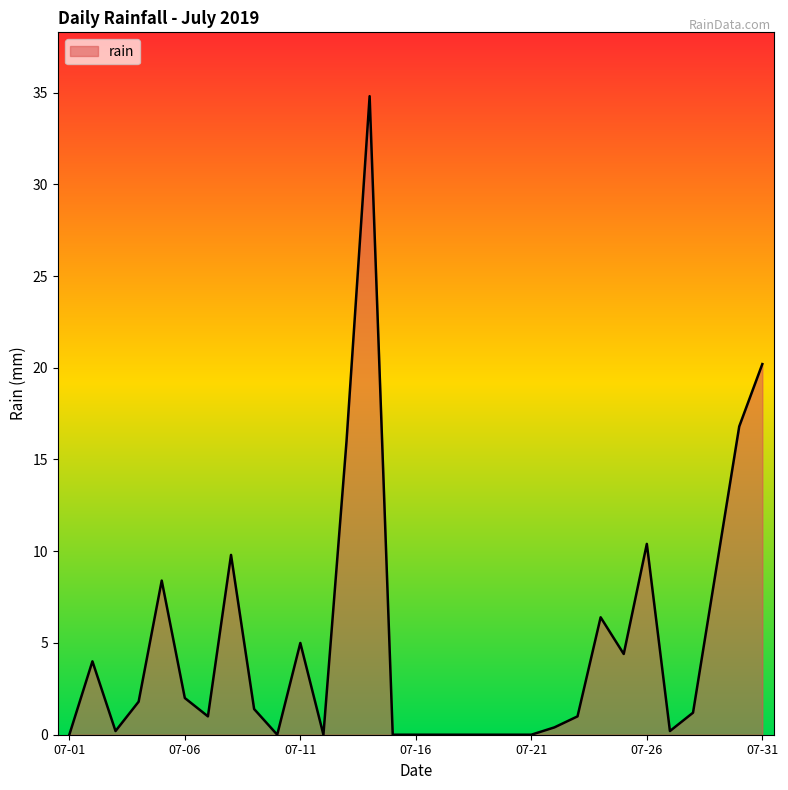

What is the difference between the maximum and minimum values?

34.8